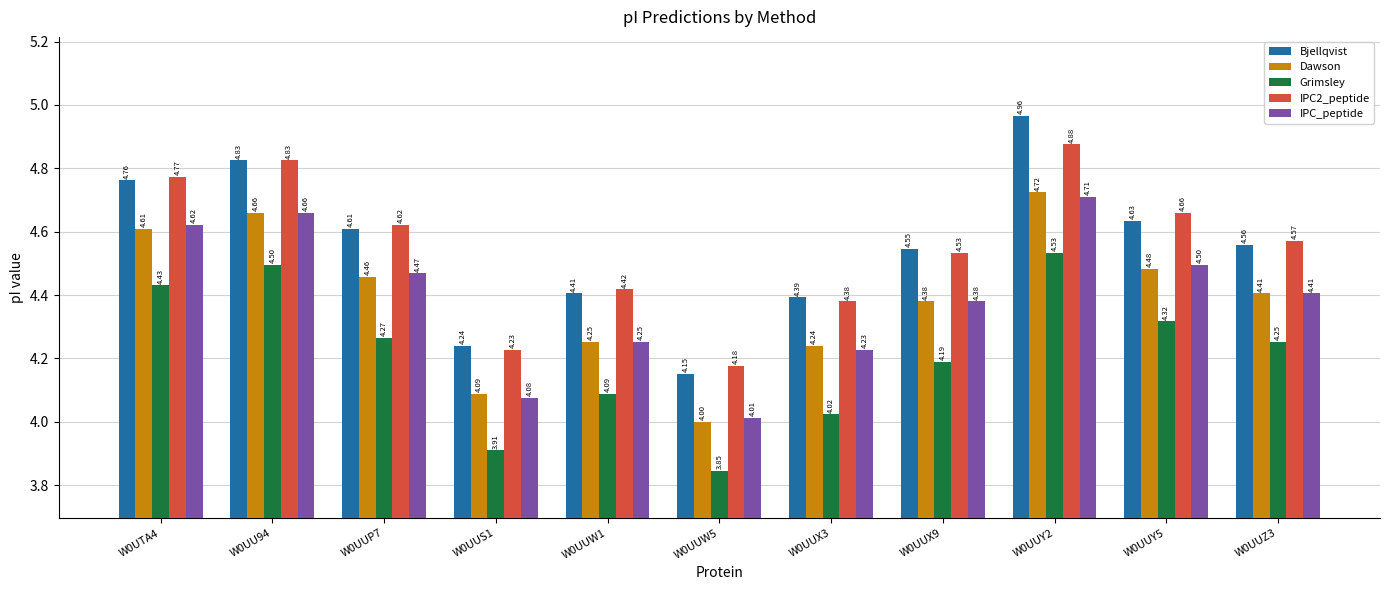

How many bars are there in total?

55